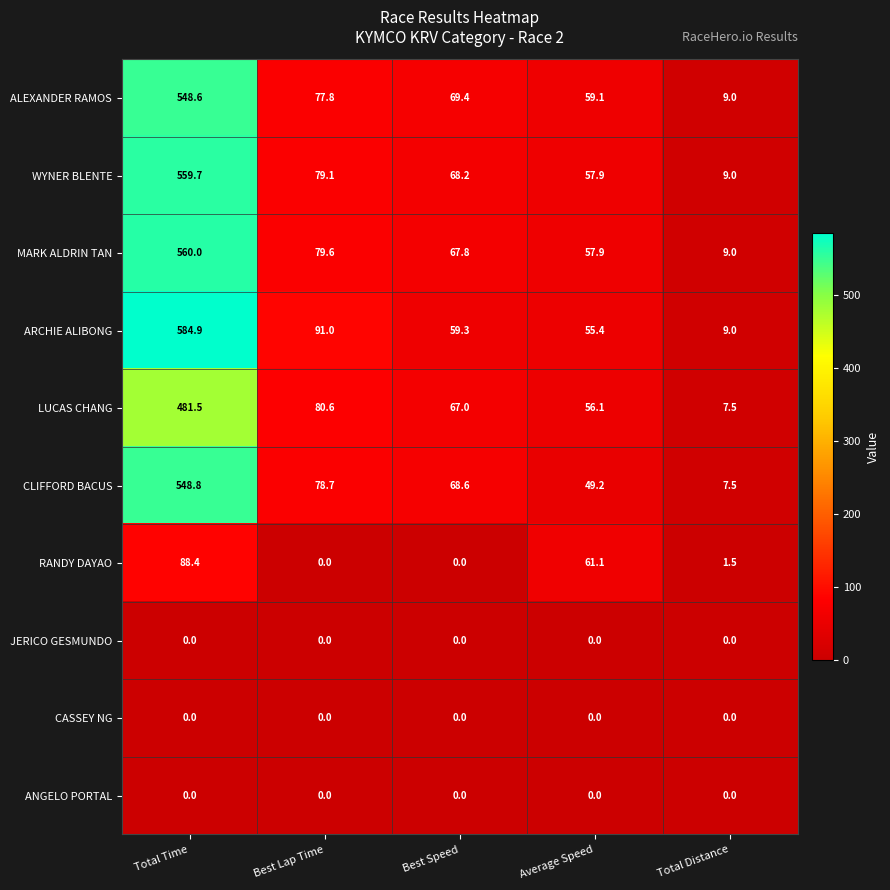

Is the value of LUCAS CHANG at Total Time greater than the value of RANDY DAYAO at Average Speed?

Yes